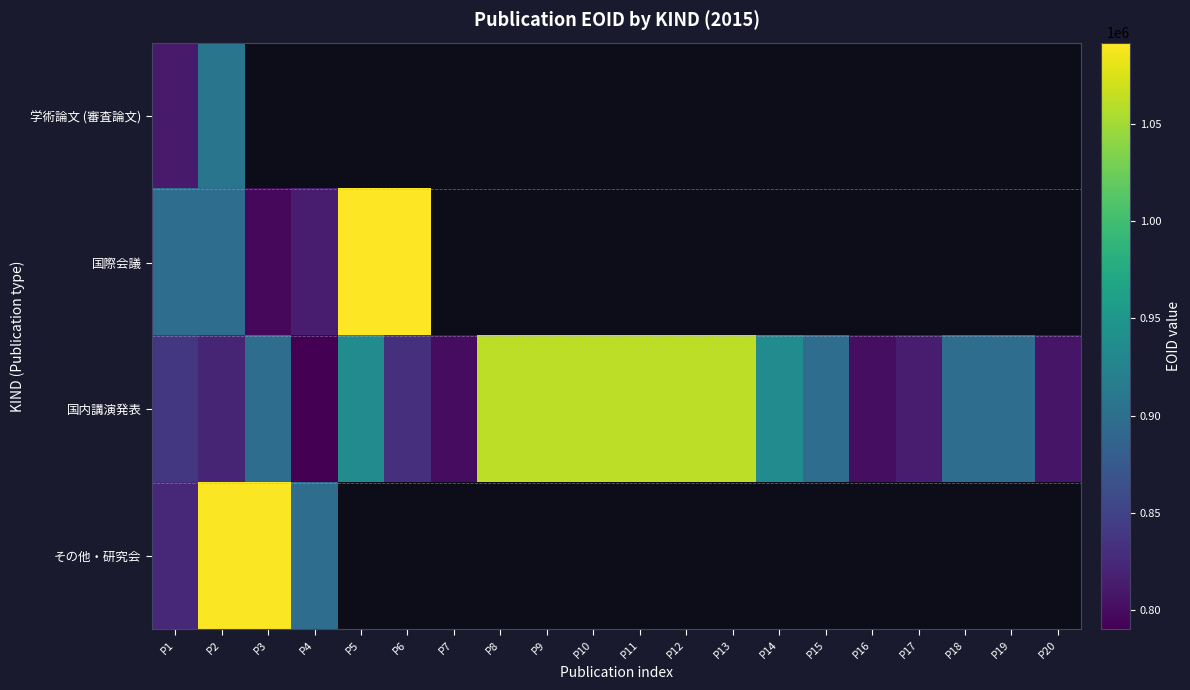

At which label does 国内講演発表 reach its minimum?

P4